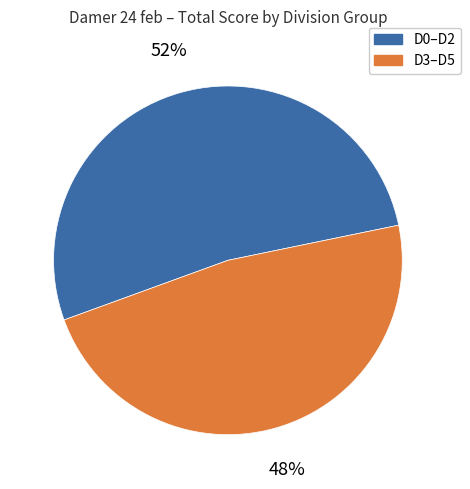

Is there a majority slice in this chart?

Yes